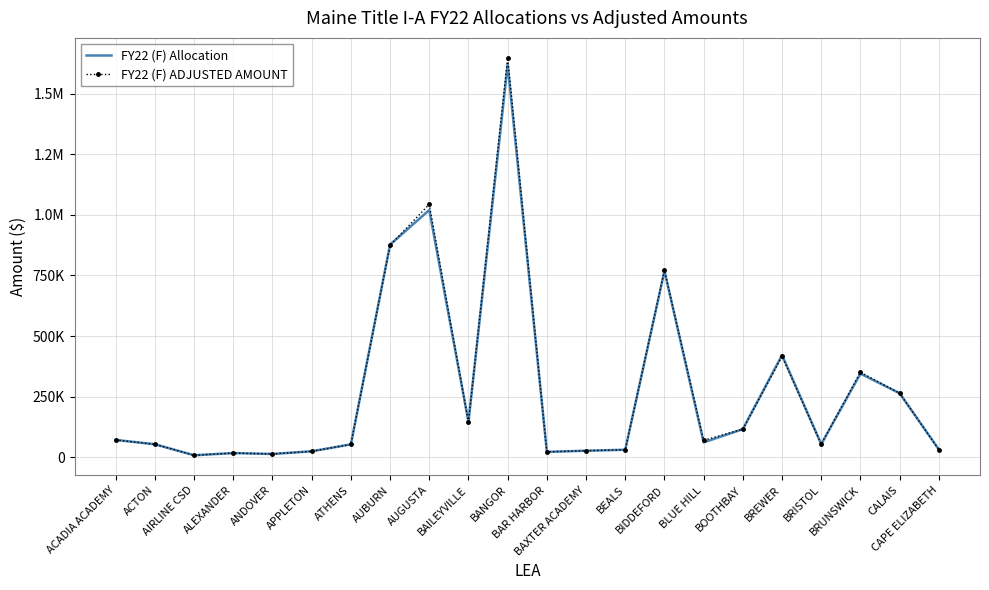

What are all the series names shown in the legend?

FY22 (F) Allocation, FY22 (F) ADJUSTED AMOUNT